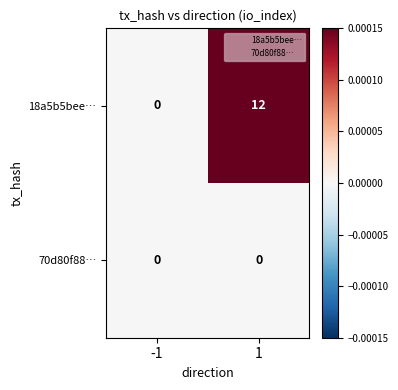

At which category is the sum across all series the highest?

1